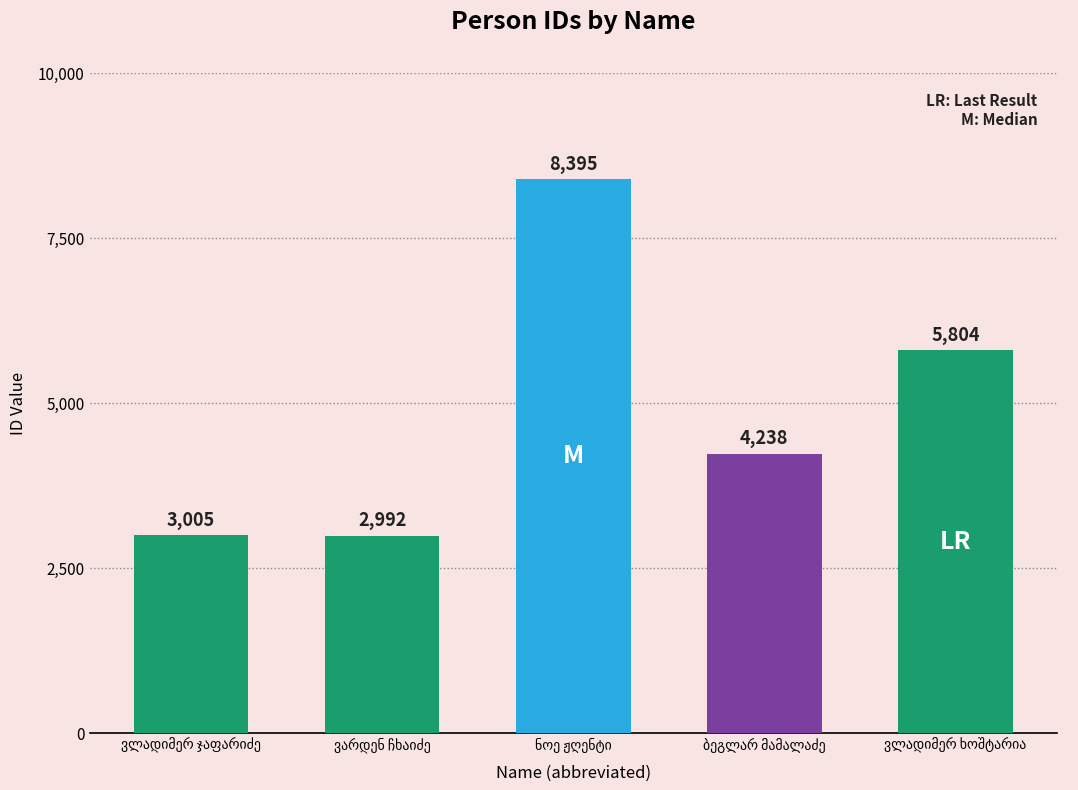

What is the greatest value displayed?

8395